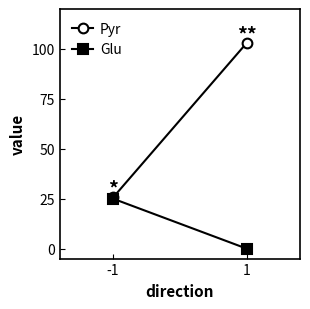

Reading left to right, what are all the values shown in this chart?

Pyr: -1=25.6	1=102.9
Glu: -1=25.0	1=0.0